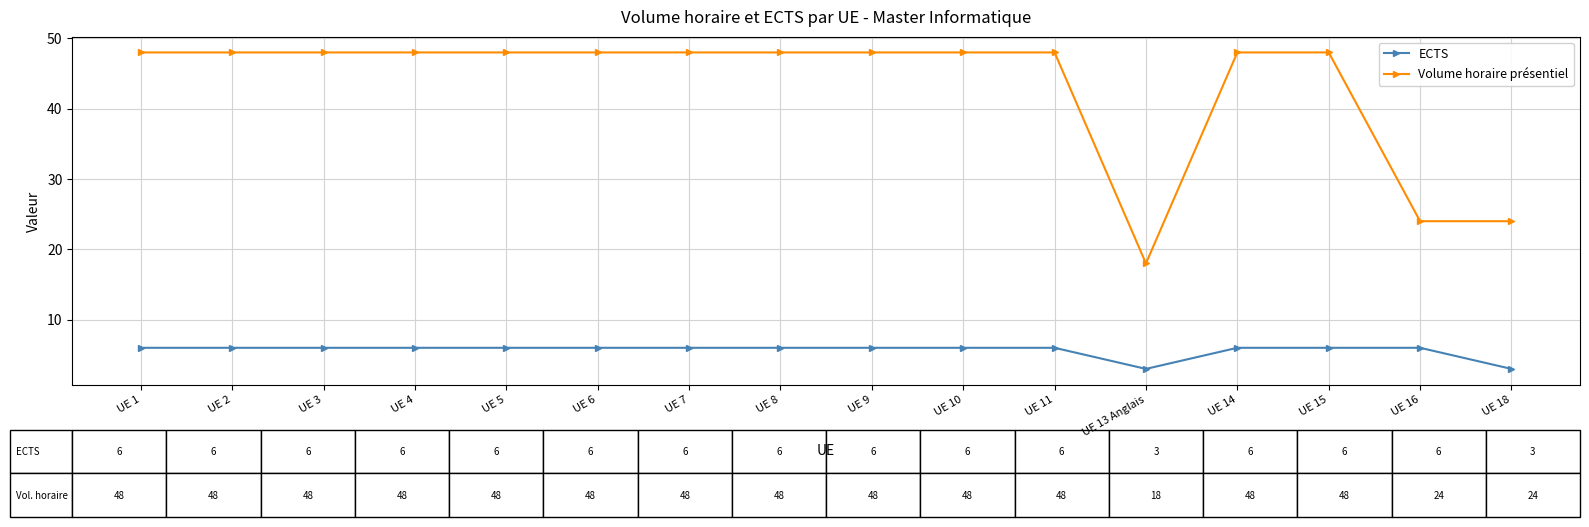

What is the highest value of the Volume horaire présentiel series?

48